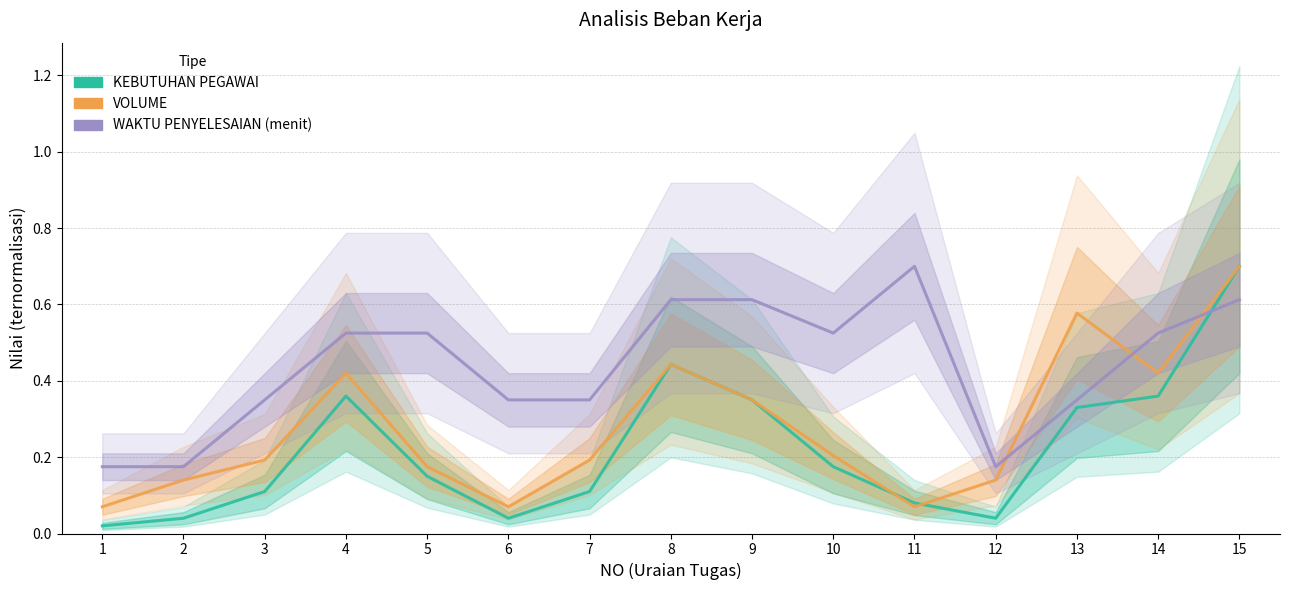

What is the difference between the highest and lowest values at 1?

0.2